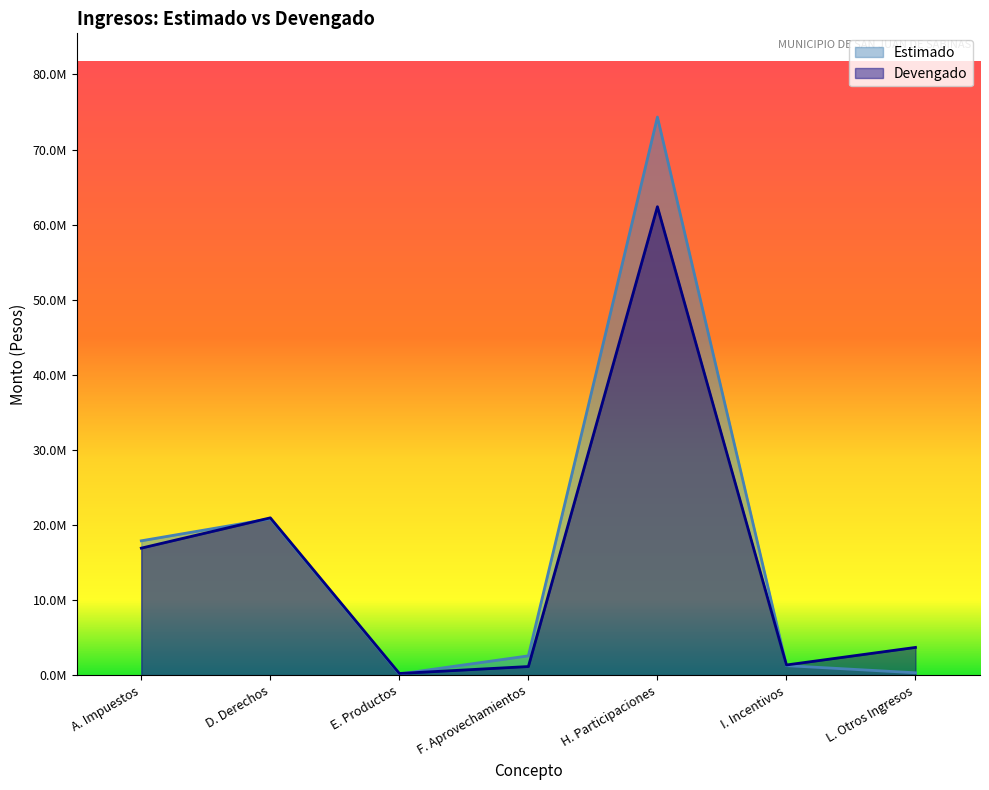

List the series in order of their peak value, highest first.

Estimado, Devengado